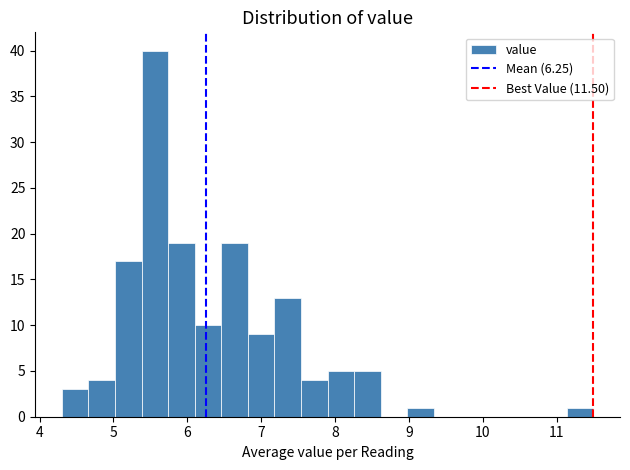

Around what value on the x-axis is the tallest bar? Give the approximate position of its centre, as read against the axis.

5.6